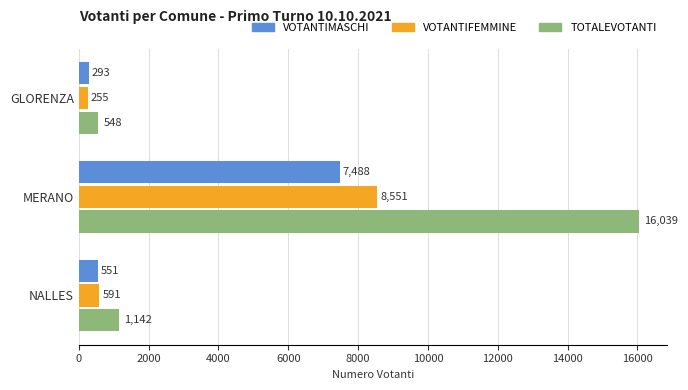

At which label is VOTANTIMASCHI closest to 3890?

NALLES